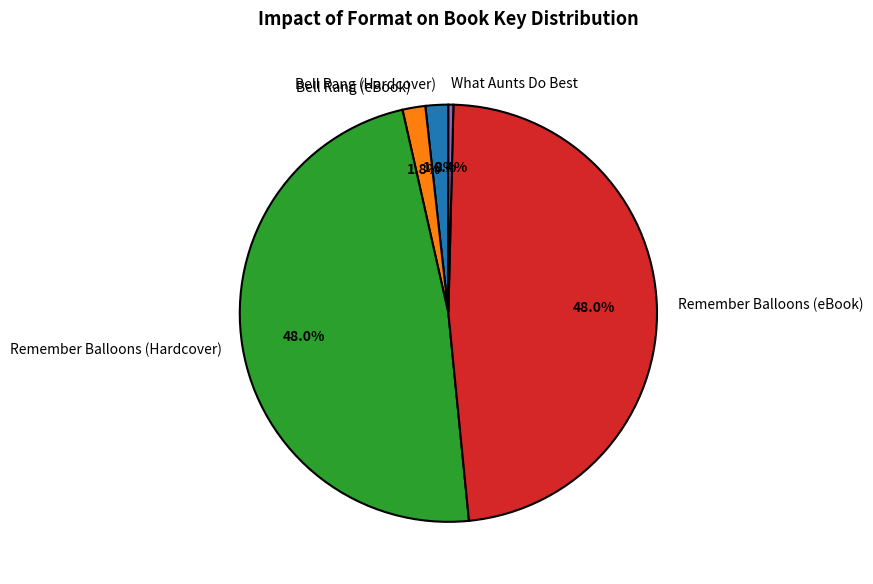

To the nearest percent, what is the average slice percentage?

20%